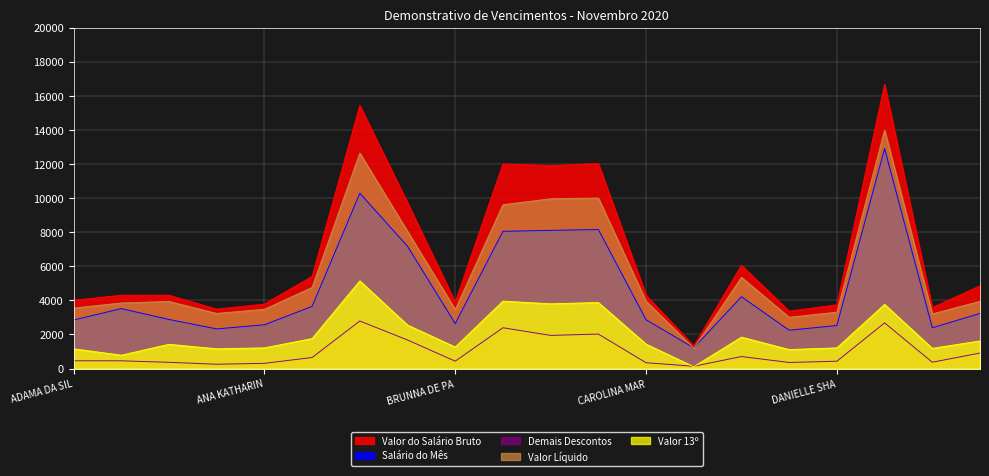

How many values in the Valor do Salário Bruto series are below 4299?

10